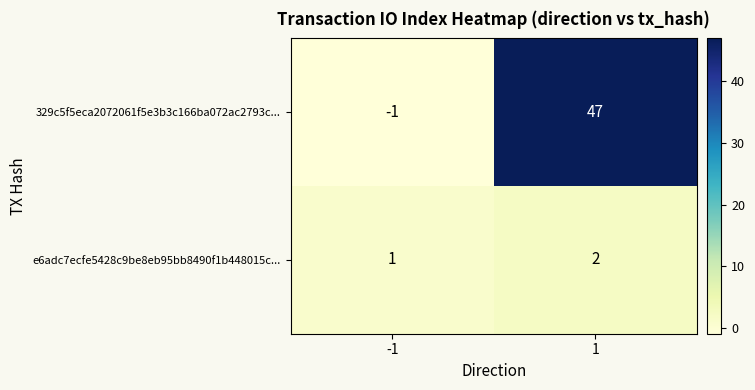

Which series has the largest total across all categories?

329c5f5eca2072061f5e3b3c166ba072ac2793c...